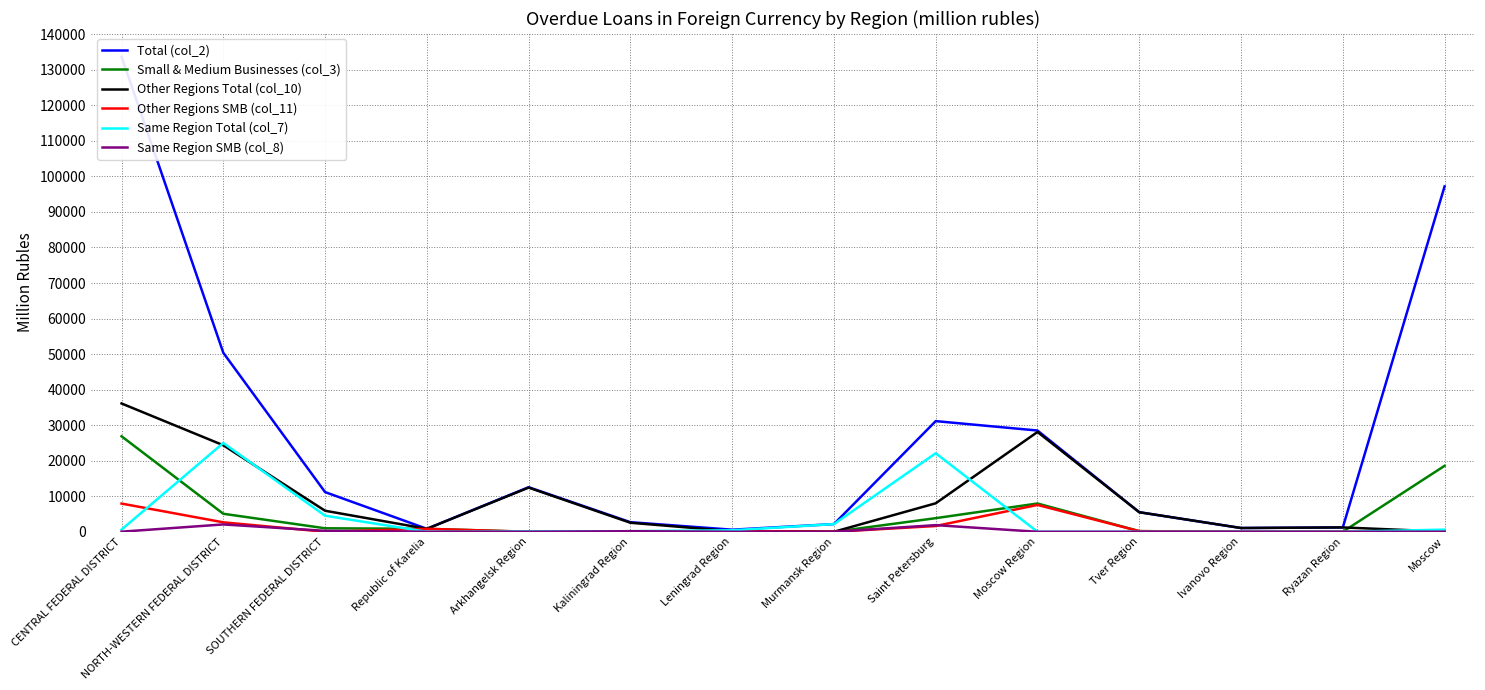

Is the value of Total (col_2) at Tver Region greater than the value of Other Regions Total (col_10) at Moscow?

Yes